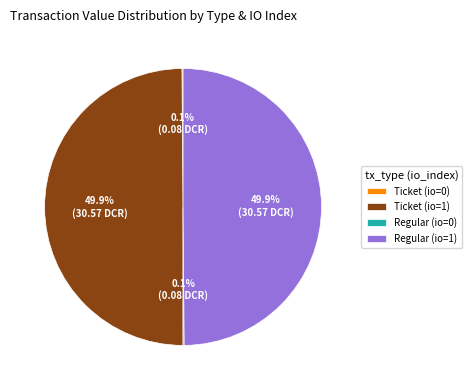

Combined, what portion of the pie is Ticket (io=0) and Ticket (io=1)?

50.0%